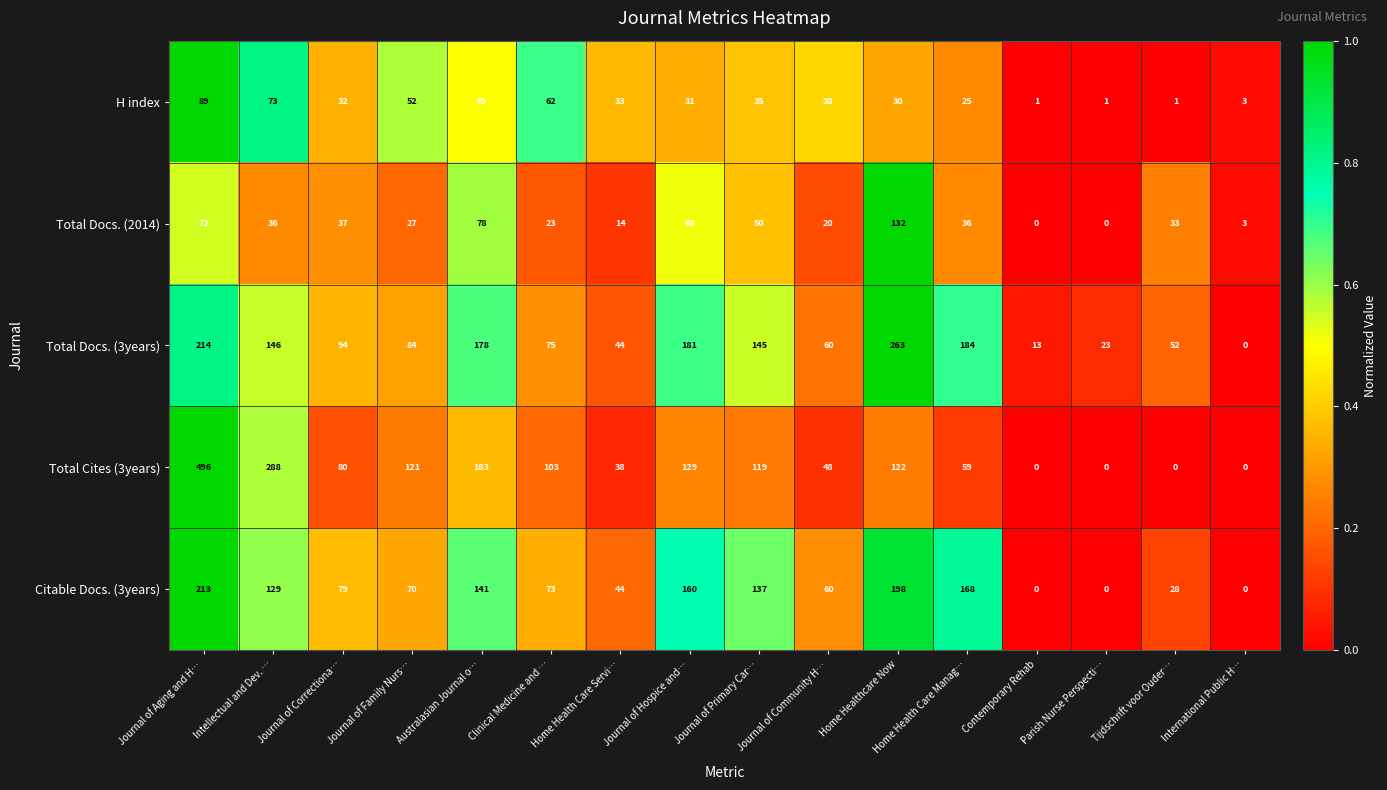

Which series has the largest total across all categories?

Total Cites (3years)